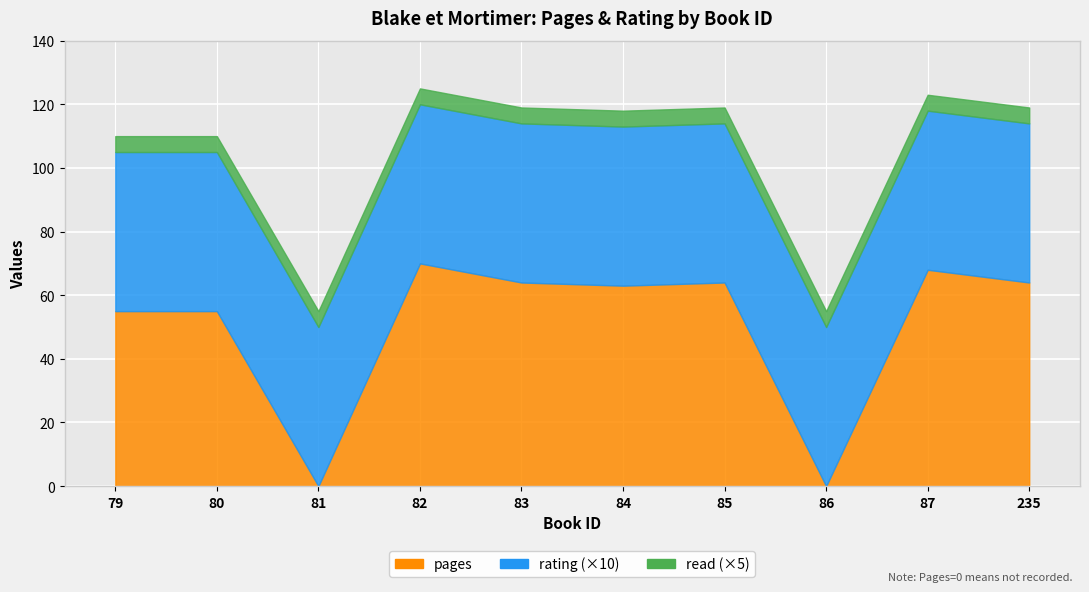

True or false: year and id cross at least once.

False